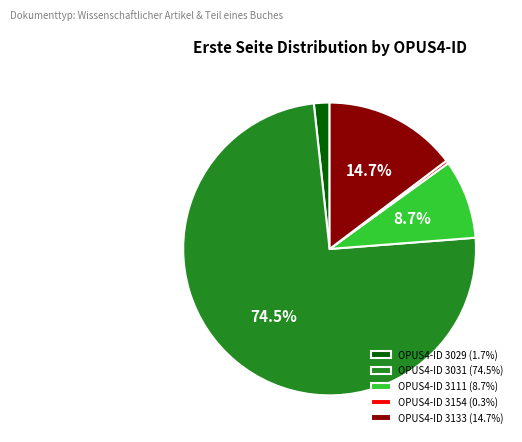

Does OPUS4-ID 3031 (74.5%) represent more than half of the total?

Yes